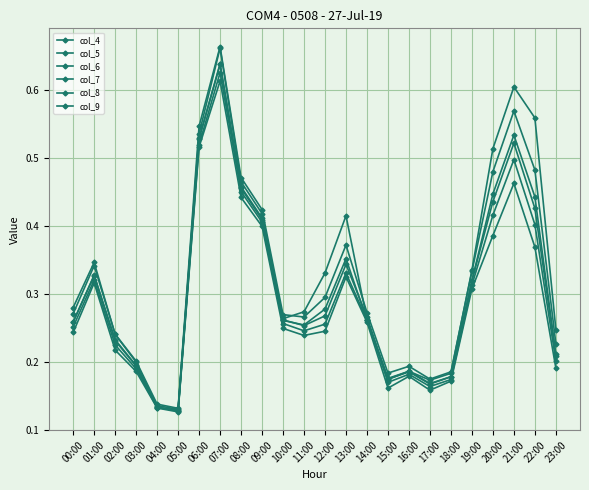

True or false: col_4 and col_7 cross at least once.

True